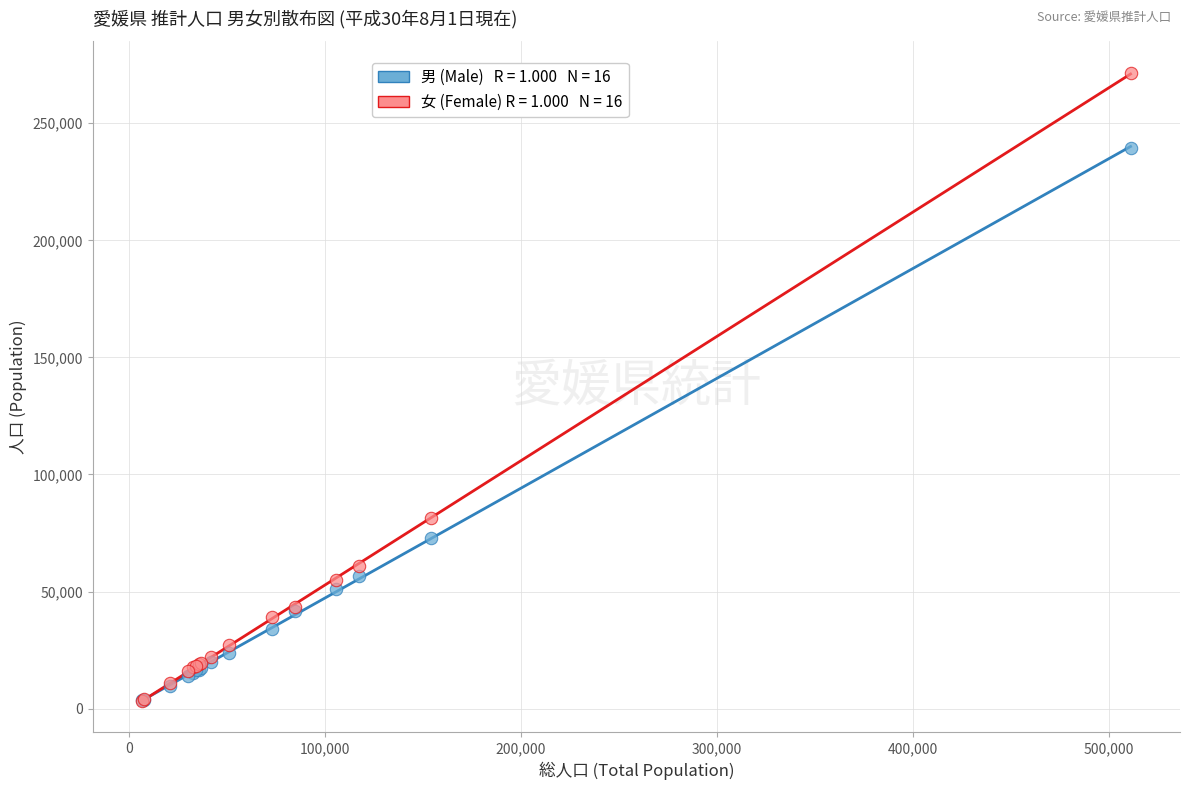

Across all series, what Y value is closest to 137382?

81284